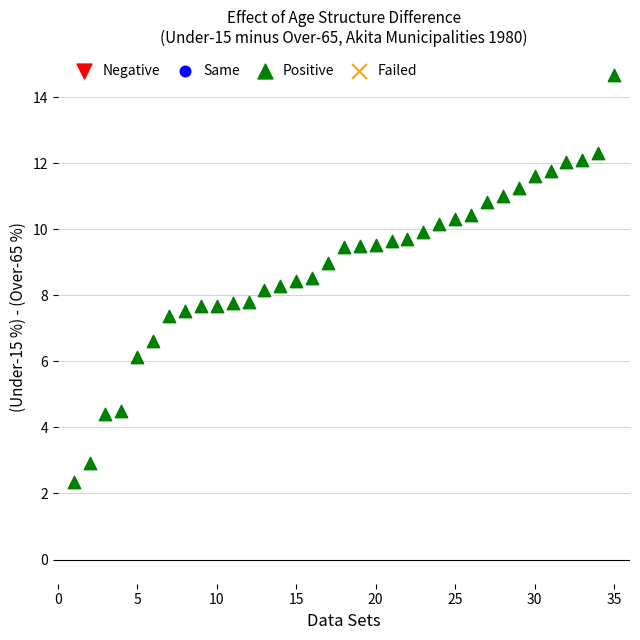

What is the range of X values (max minus min)?

34.0